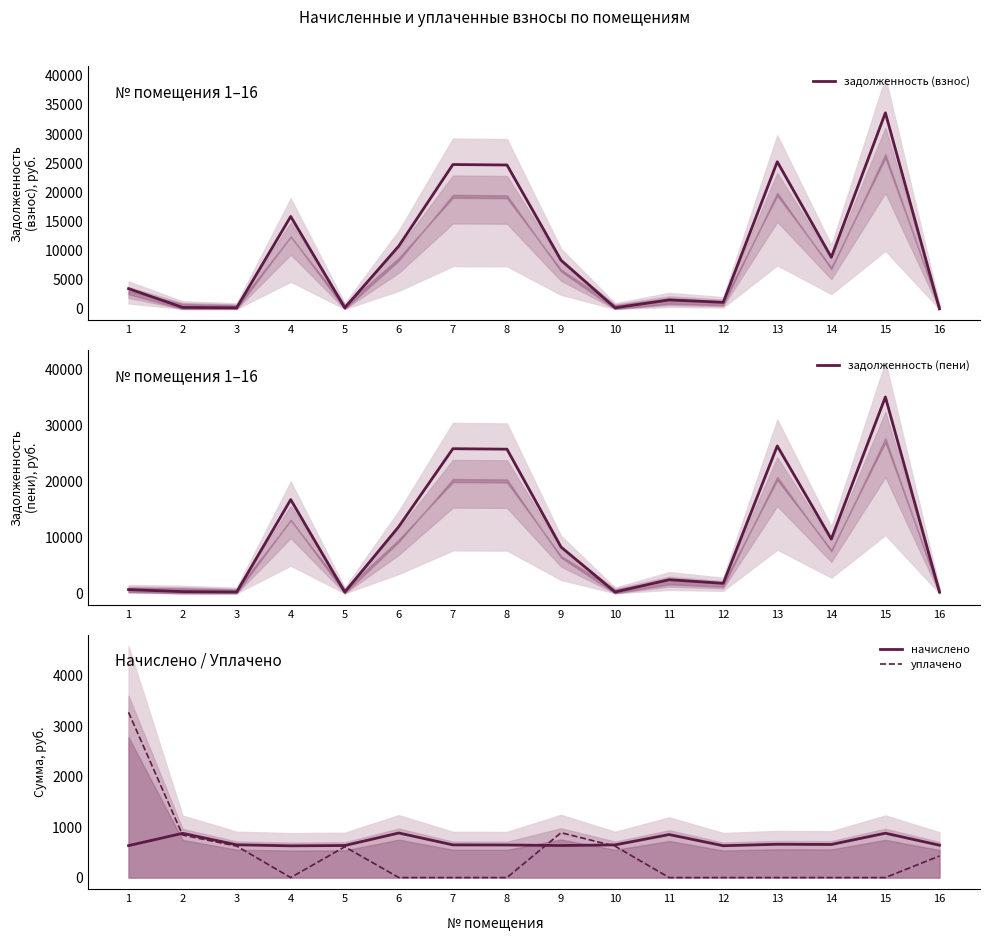

After their last crossing, which series has the higher values: уплачено or задолженность (взнос)?

уплачено